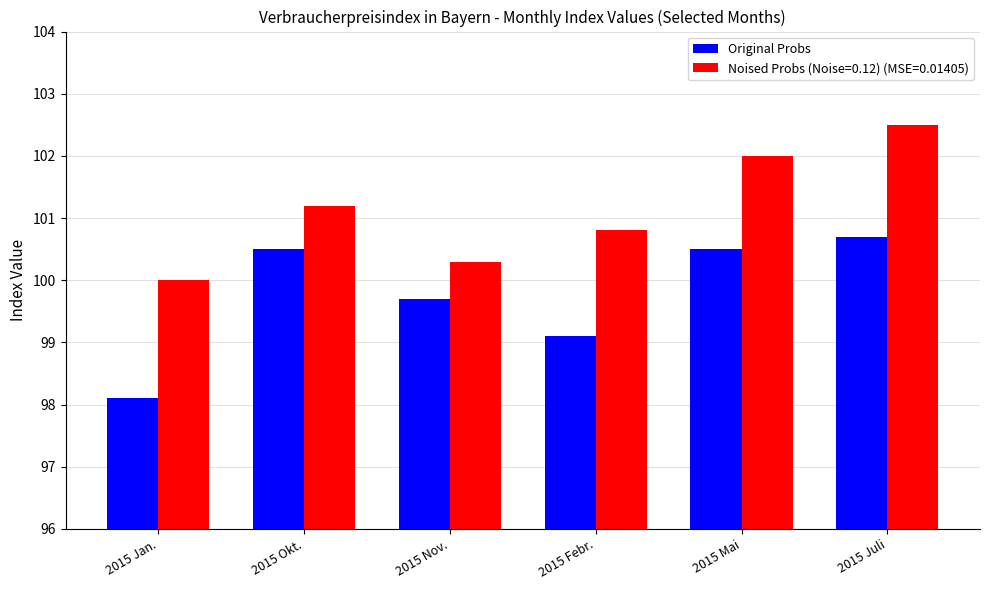

What is the difference between the maximum and minimum values in the Noised Probs (Noise=0.12) (MSE=0.01405) series?

2.5